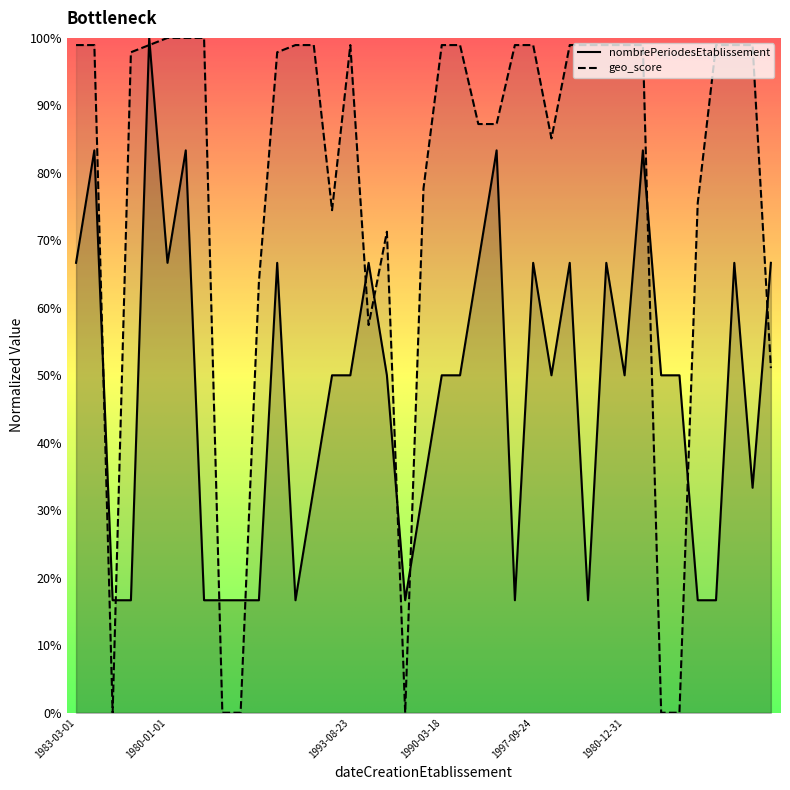

How many interior local peaks does the geo_score series have?

2